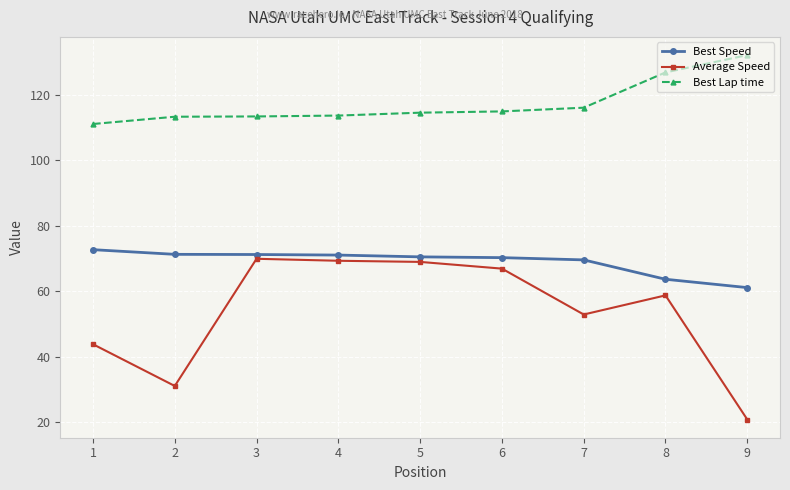

Which label corresponds to the largest value in the chart?

9